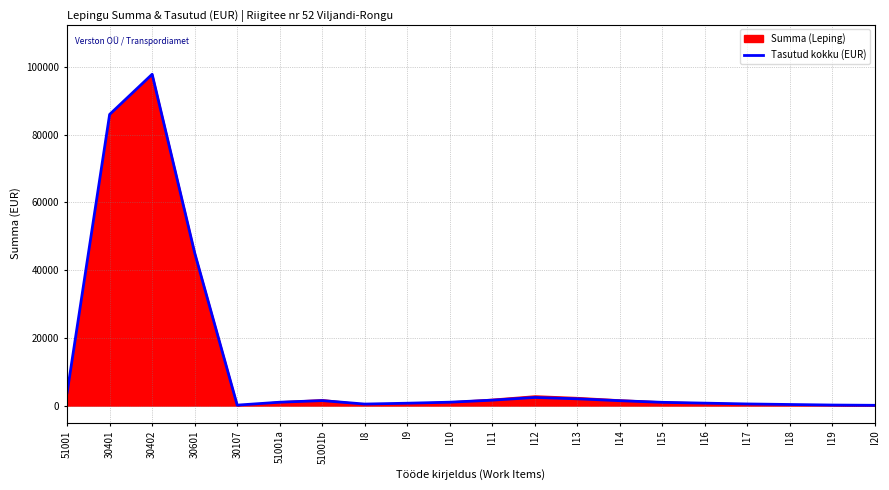

What is the sum of all values?

247737.8